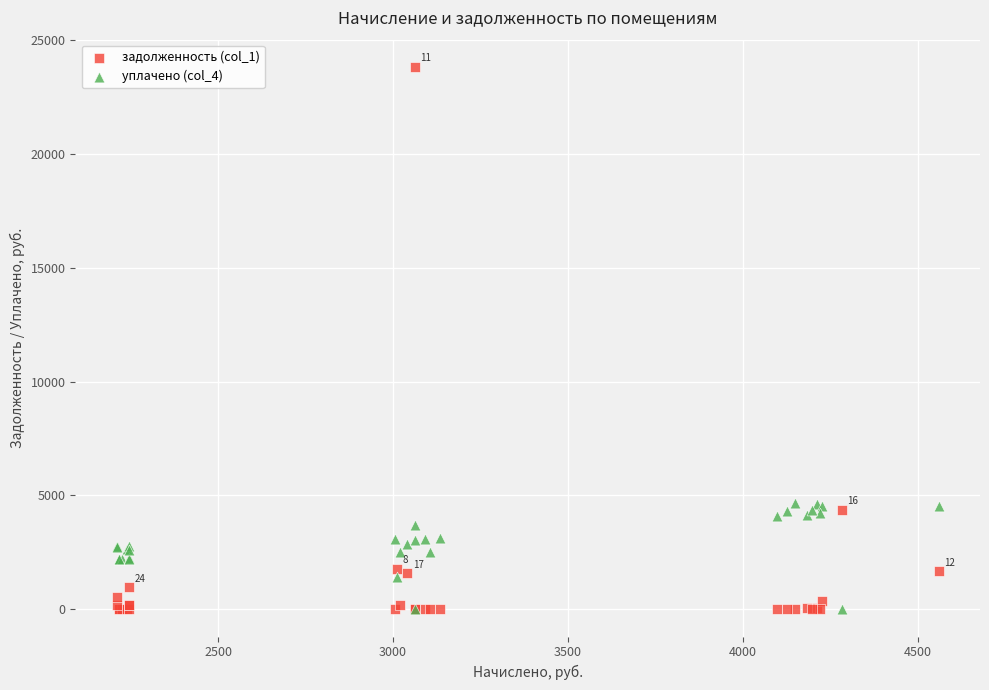

Which series has the widest spread of Y values?

задолженность (col_1)